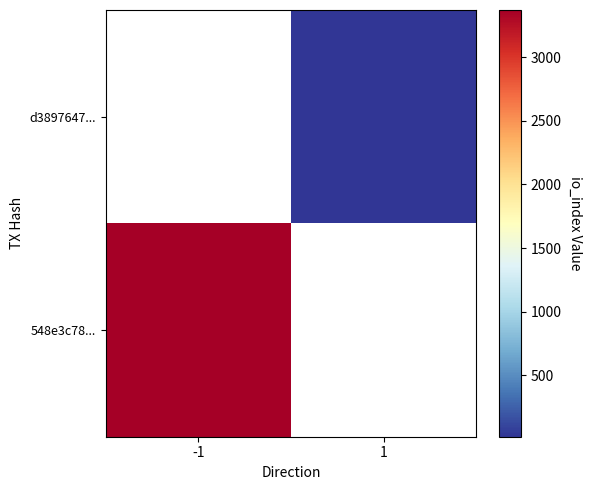

What is the difference between the maximum and minimum values in the d3897647... series?

16